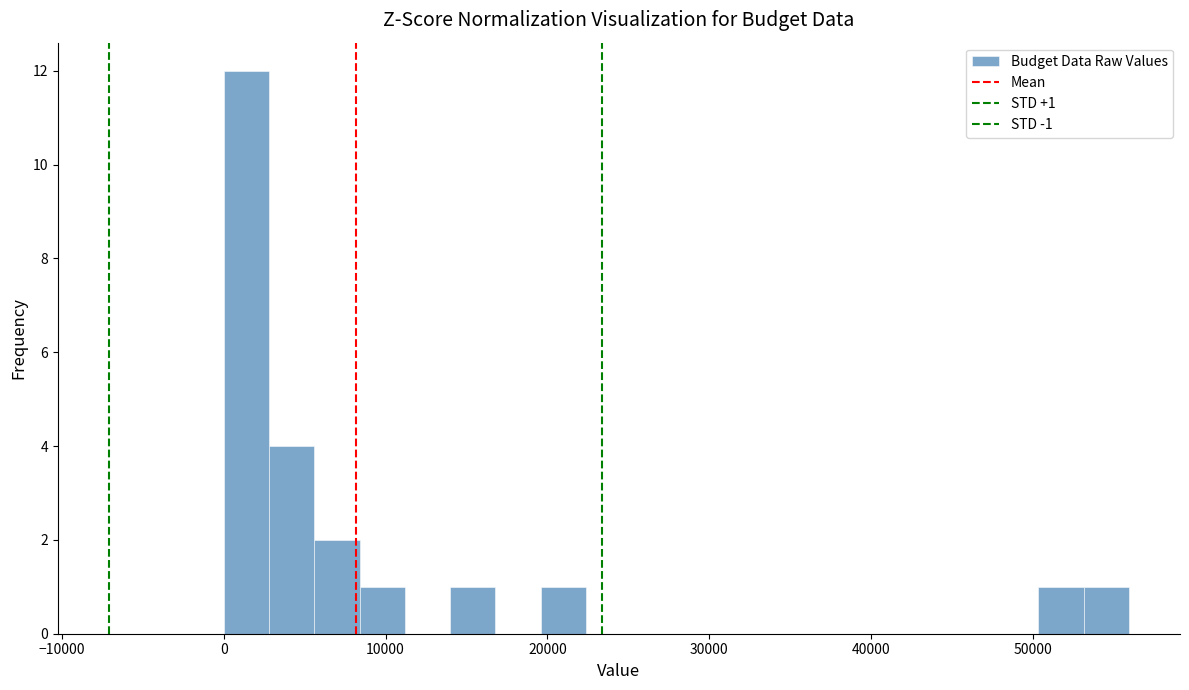

Around what value on the x-axis is the tallest bar? Give the approximate position of its centre, as read against the axis.

1000